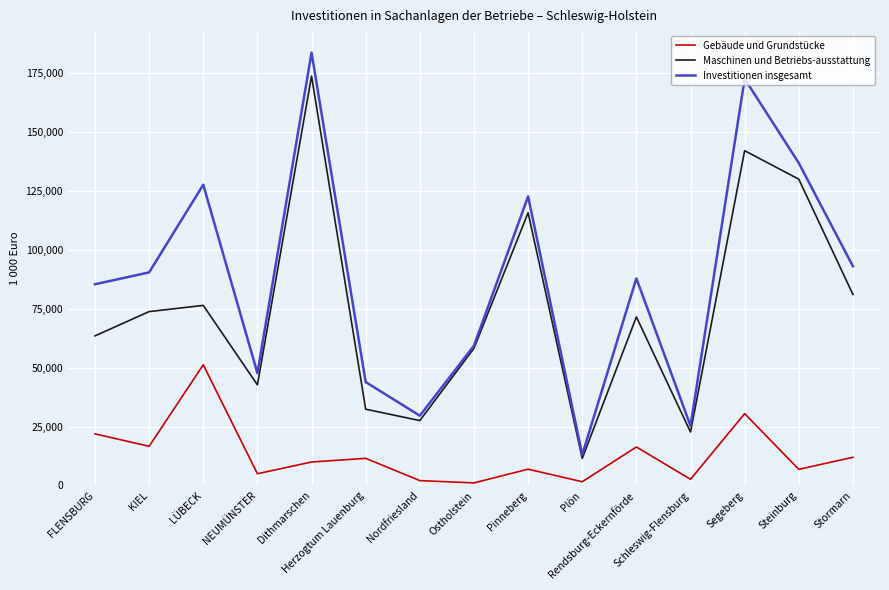

Which category has the highest value across all series?

Dithmarschen